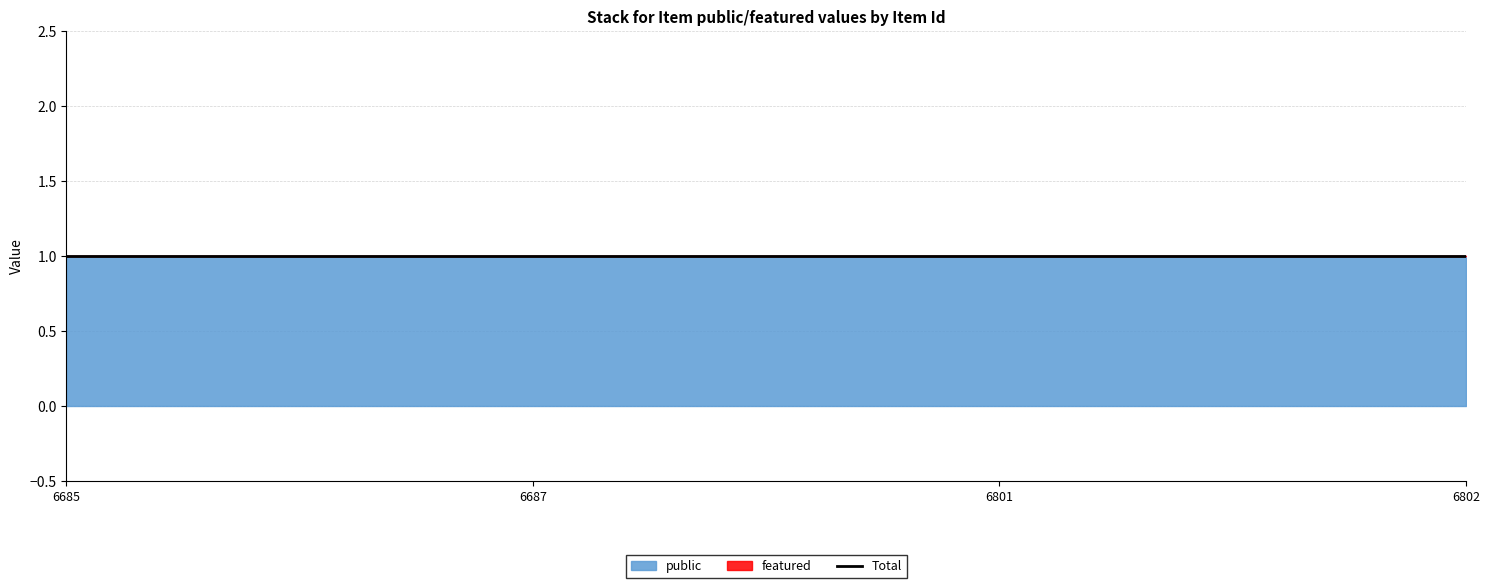

The value of featured at 6801 is 0. True or false?

True